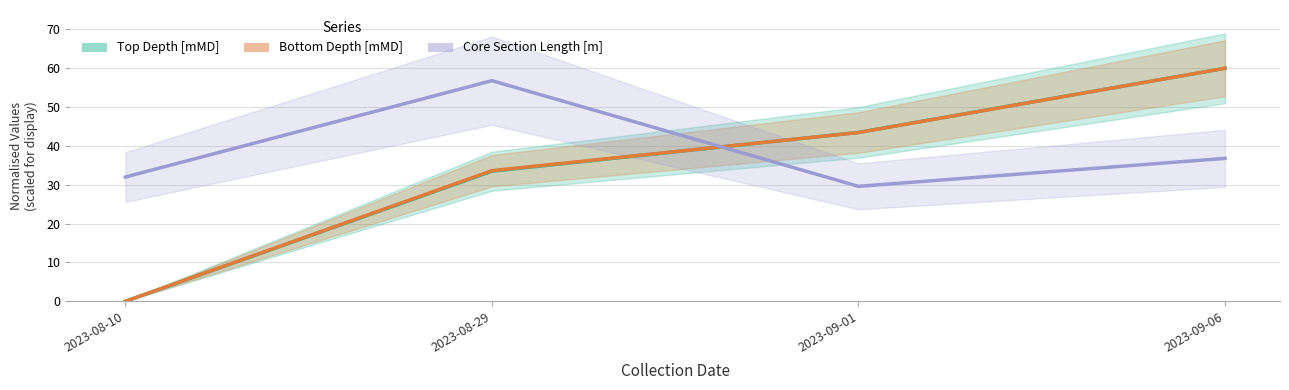

True or false: Top Depth [mMD] and Bottom Depth [mMD] intersect in this chart.

True